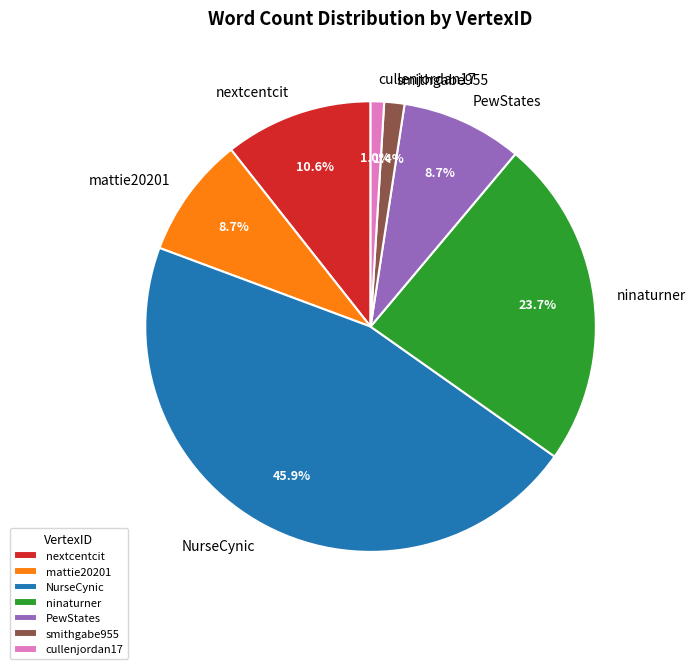

Is it true that PewStates is 2% of the pie?

False